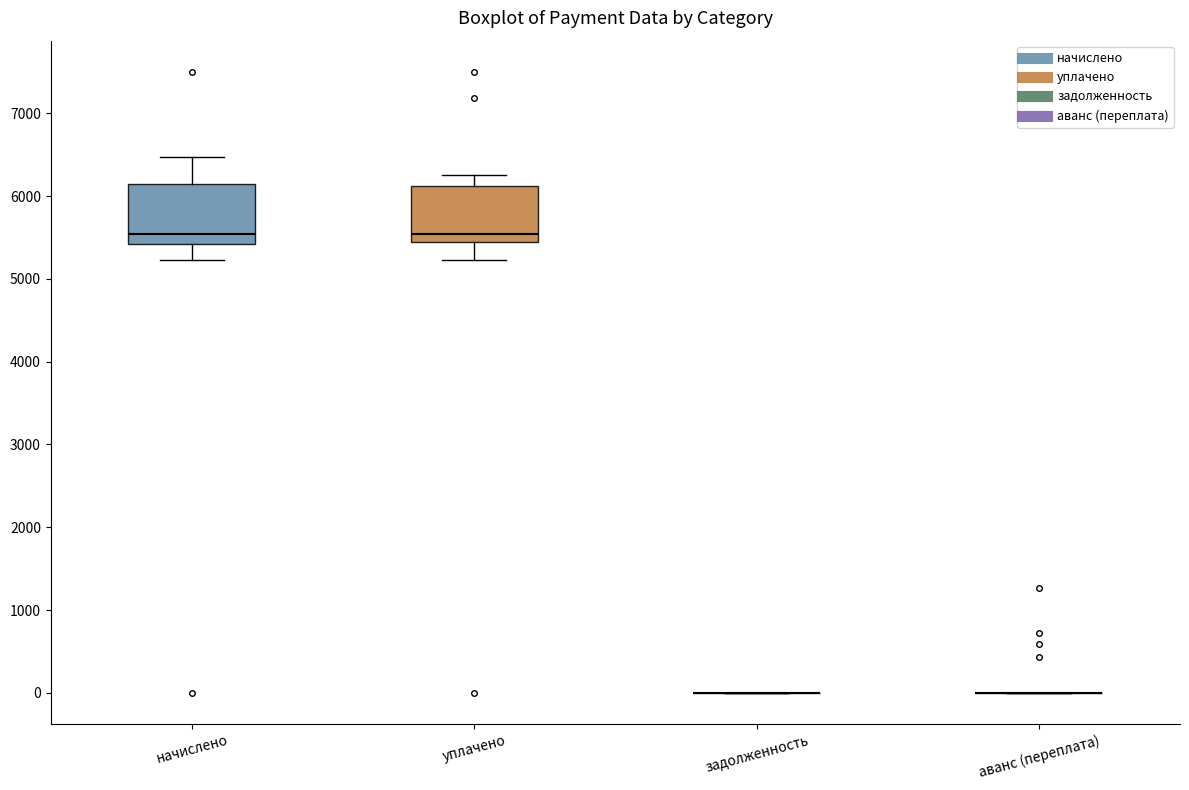

Where does the median line of the box for уплачено sit on the y-axis? The values are not printed on the chart, so give them approximately, as read against the axis.

5500